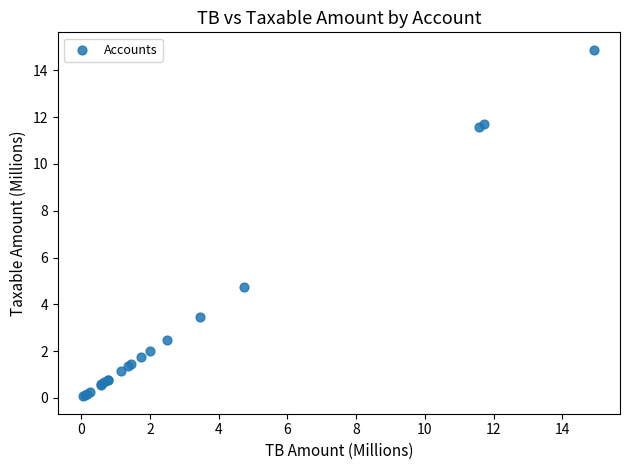

What Y value in the scatter plot is closest to 7?

4.7